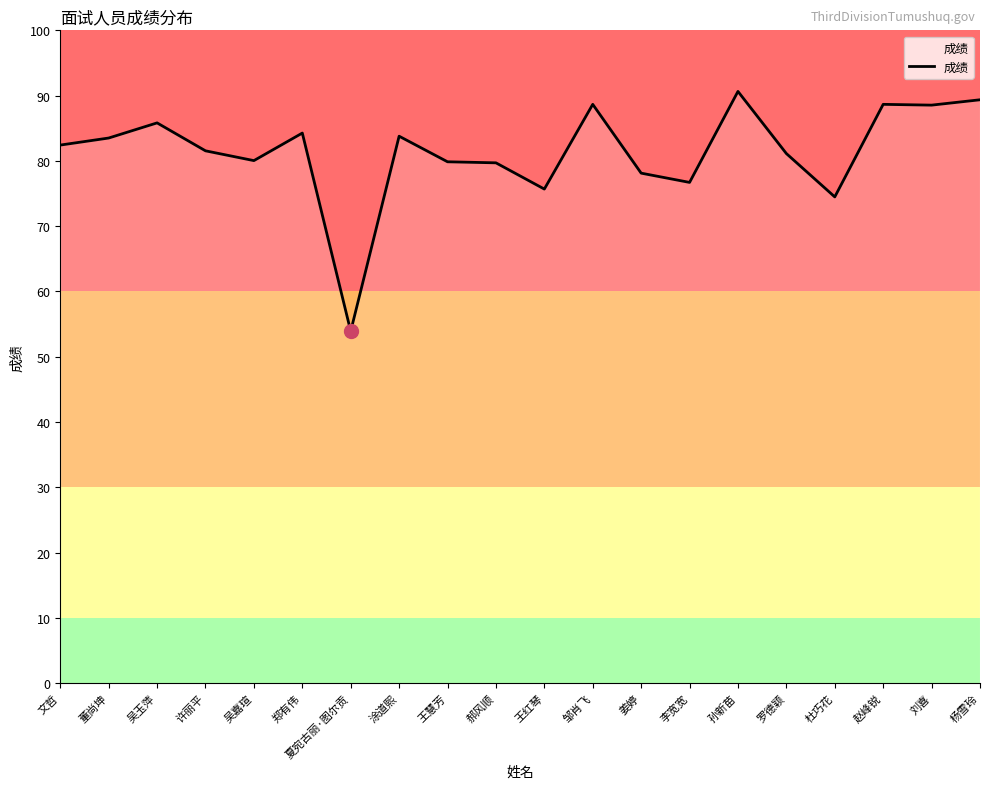

Where does the data first go above 82?

文哲